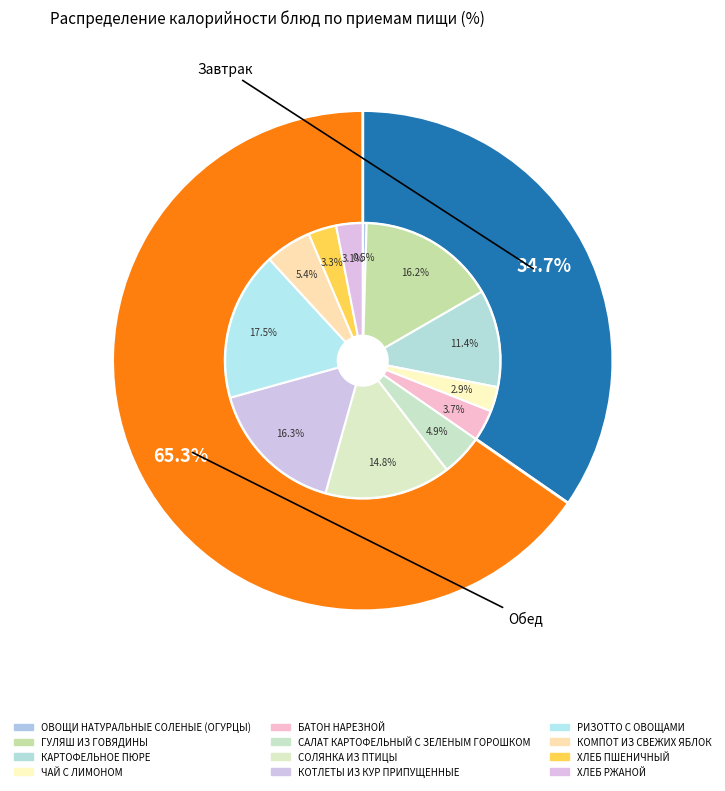

What is the ratio of the value at РИЗОТТО С ОВОЩАМИ to the value at КОМПОТ ИЗ СВЕЖИХ ЯБЛОК?

3.2